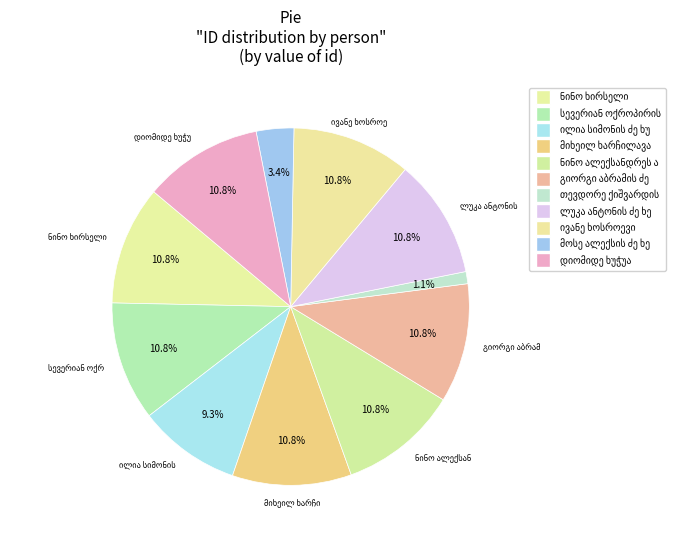

Do ივანე ხოსროევი and მოსე ალექსის ძე ხელაშვილი together represent more than half of the pie?

No